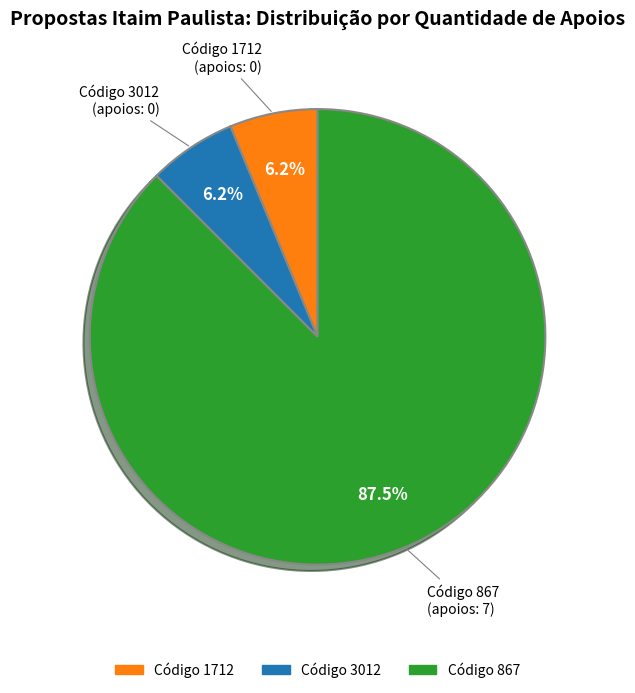

Is there any slice that represents more than half of the pie?

Yes